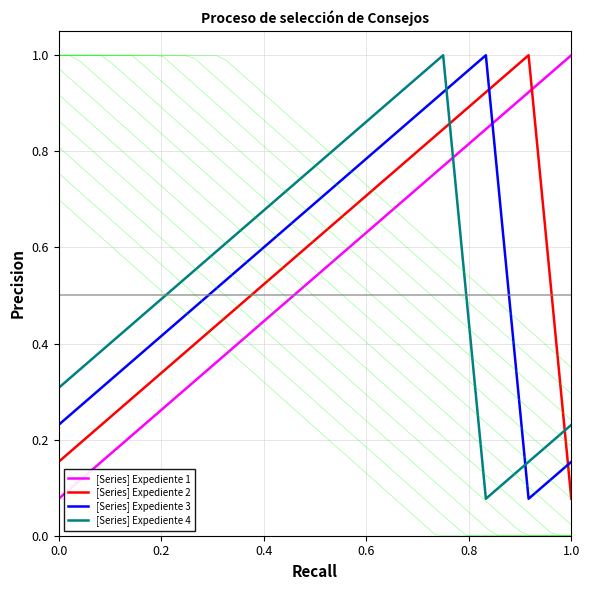

What is the highest value of the [Series] Expediente 1 series?

1.0